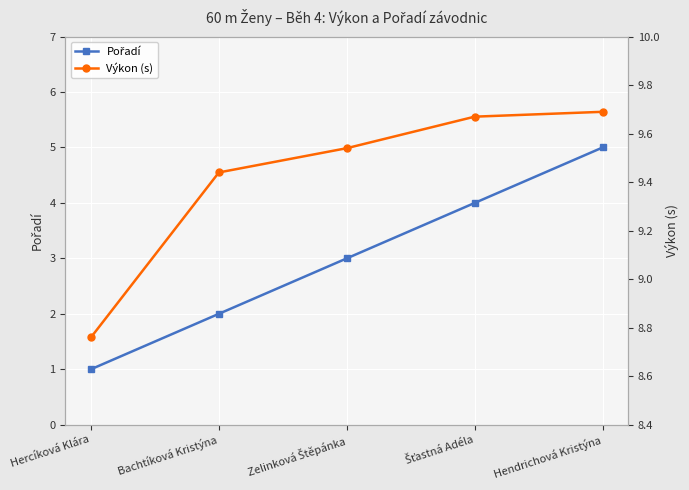

At which category does the chart reach its minimum across all series?

Hercíková Klára